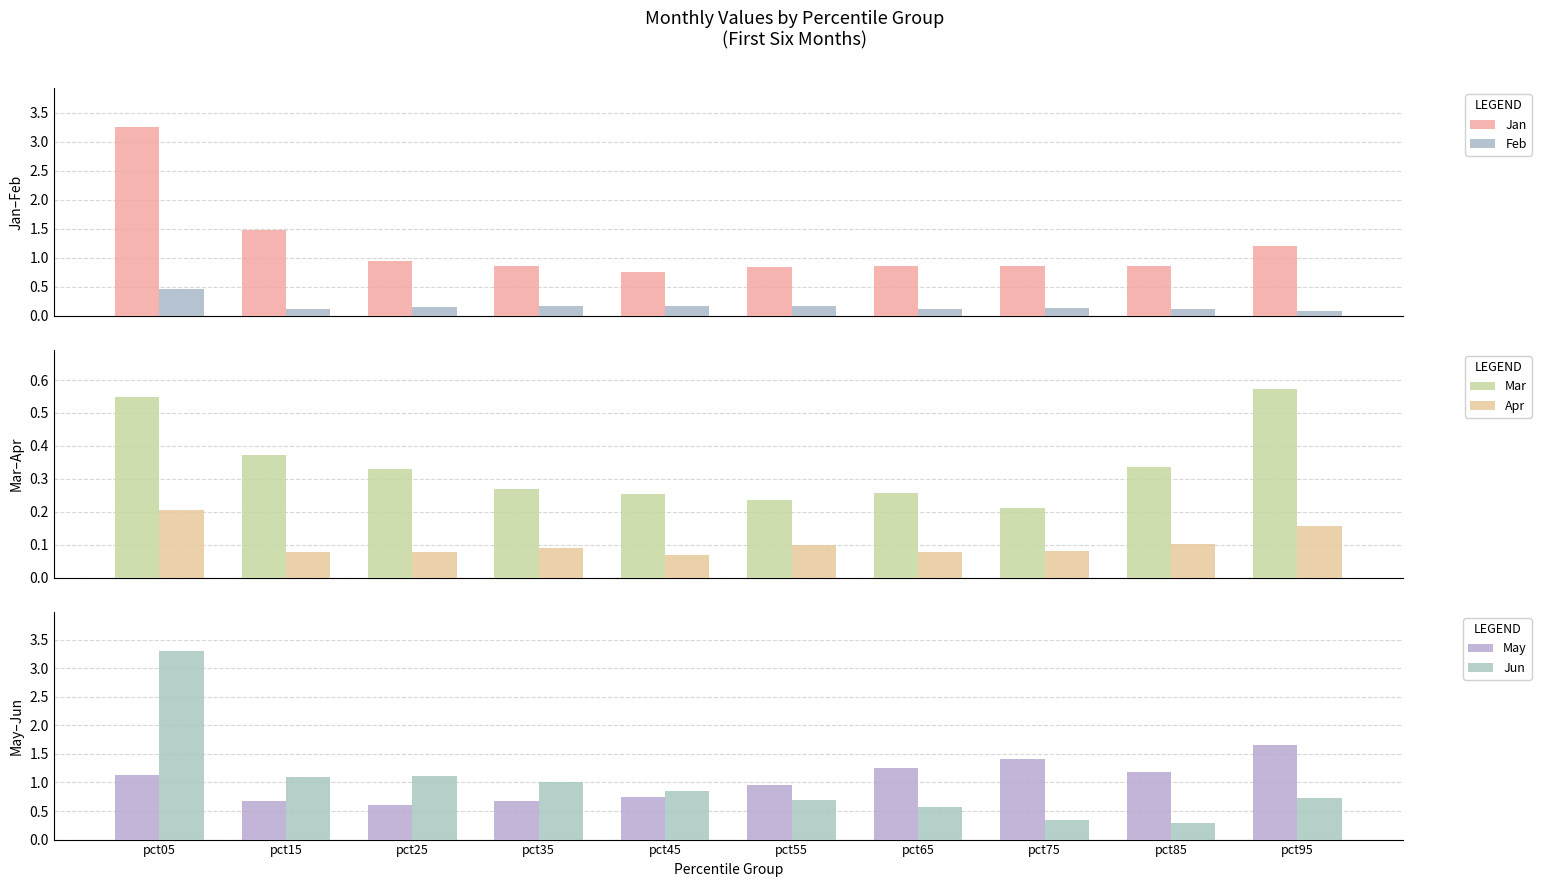

What is the value of the Feb bar at the 3rd from the left?

0.1